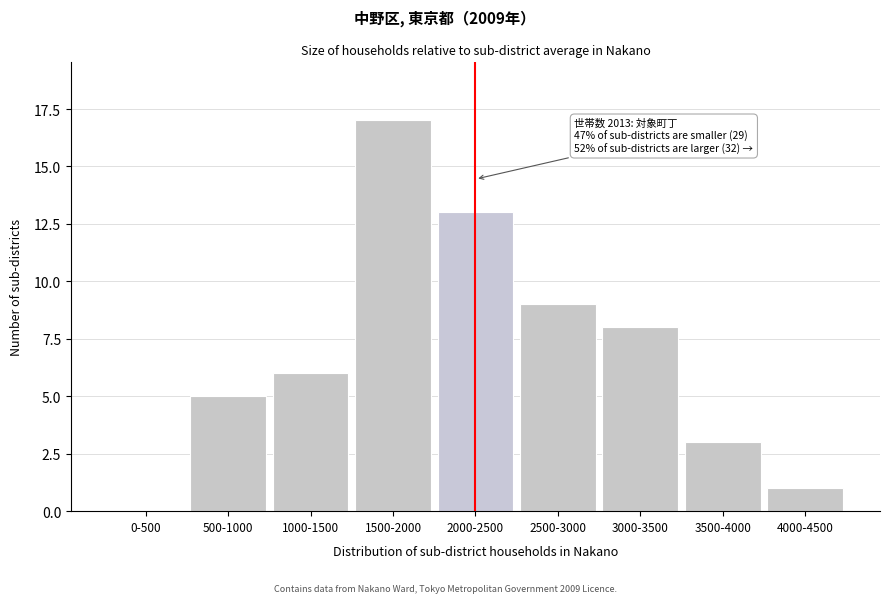

Reading left to right, what are all the values shown in this chart?

0-500=0	500-1000=5	1000-1500=6	1500-2000=17	2000-2500=13	2500-3000=9	3000-3500=8	3500-4000=3	4000-4500=1